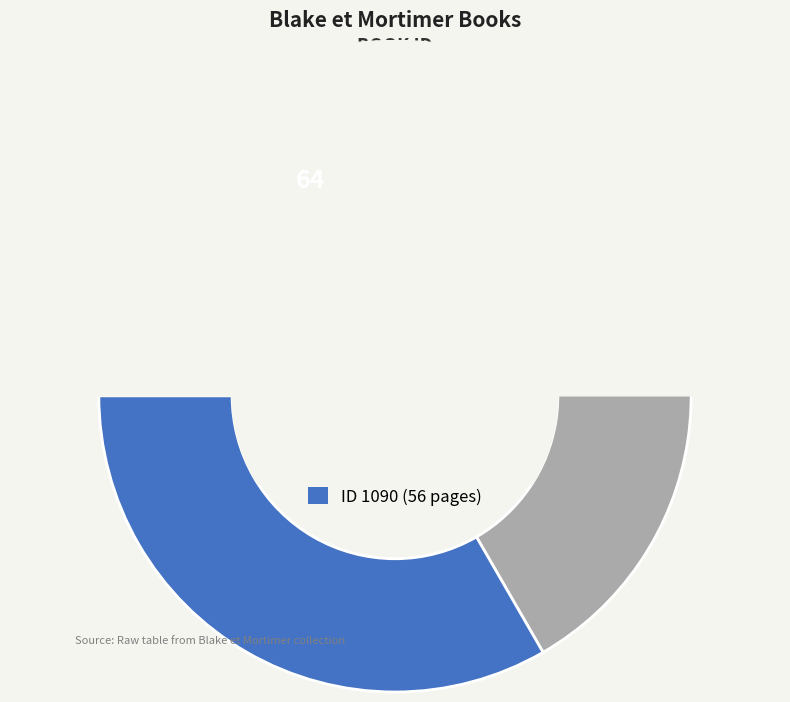

How many slices are in this pie chart?

3